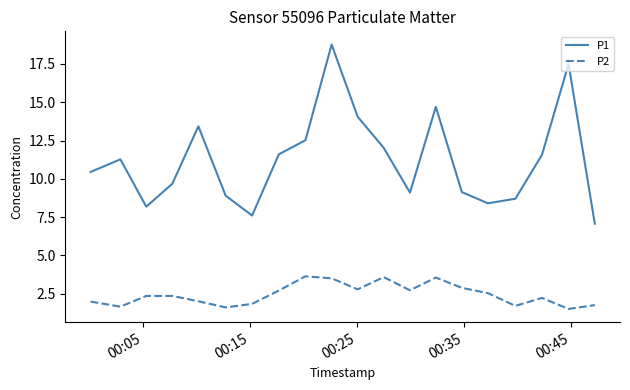

What is the difference between the maximum and minimum values in the P2 series?

2.1